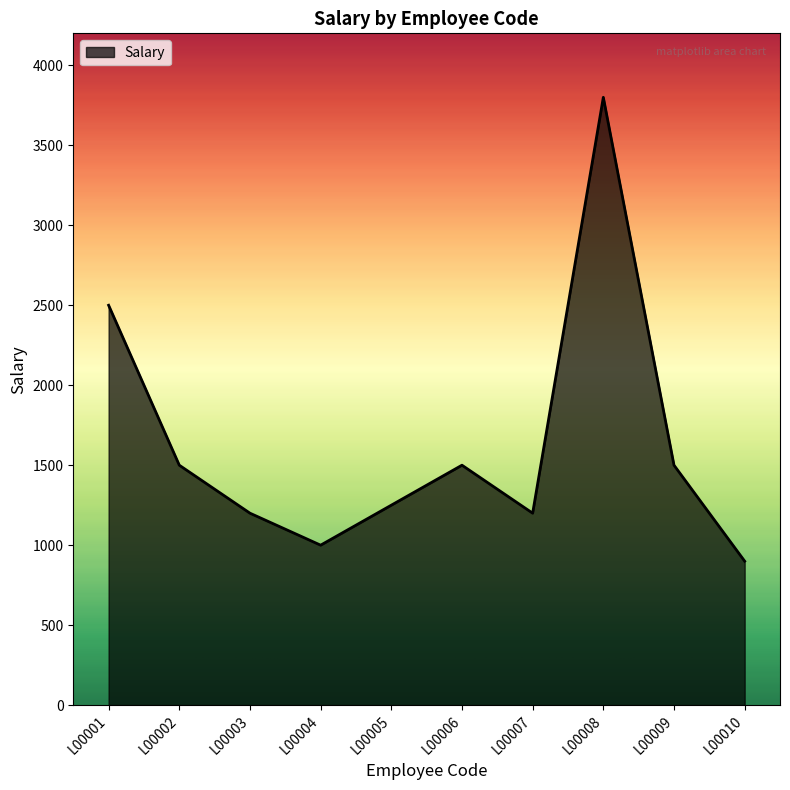

What is the approximate value at L00008, to the nearest 100?

3800